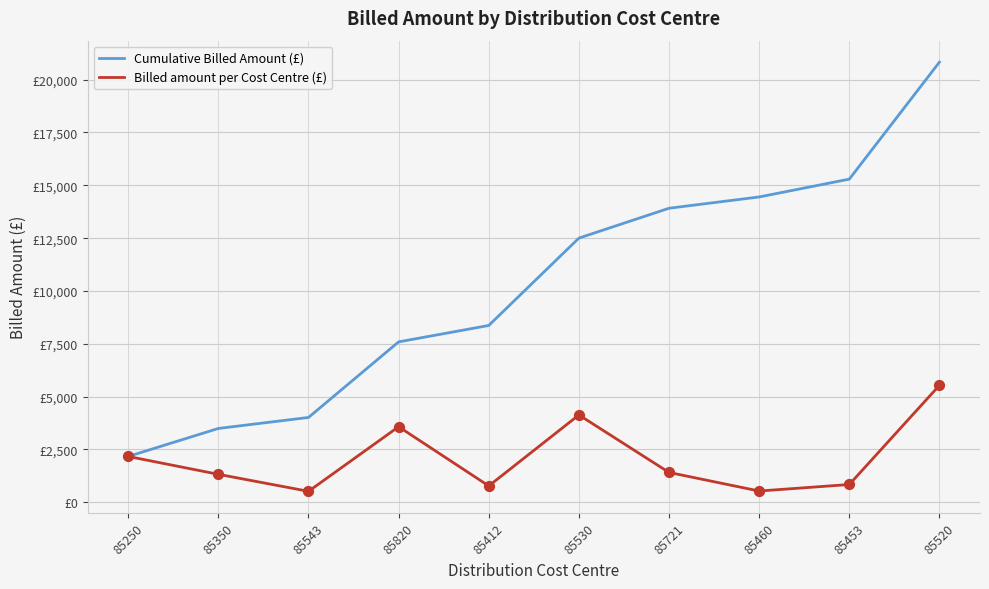

What are all the series names shown in the legend?

Cumulative Billed Amount (£), Billed amount per Cost Centre (£)